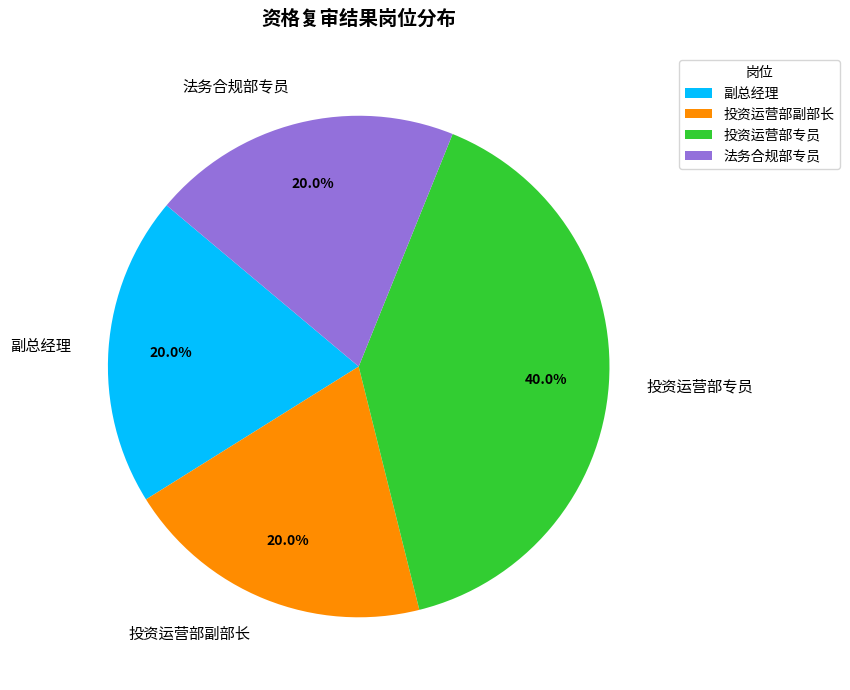

What percentage is NOT represented by 副总经理?

80.0%